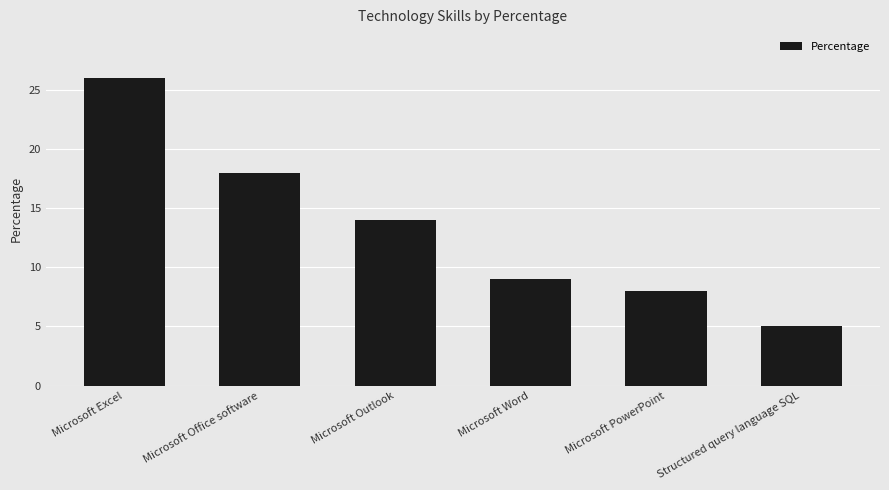

What is the label of the 1st bar from the right?

Structured query language SQL